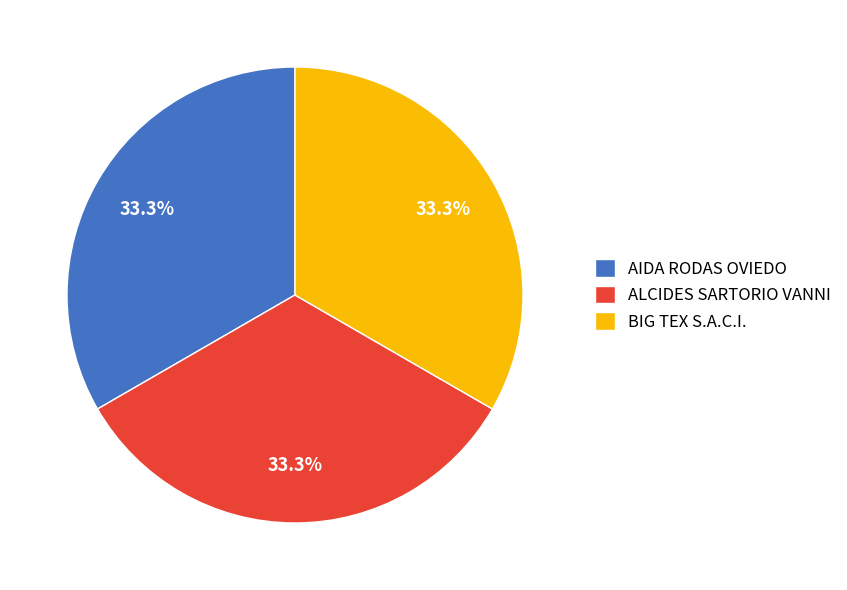

What is the ratio of the value at AIDA RODAS OVIEDO to the value at BIG TEX S.A.C.I.?

1.0